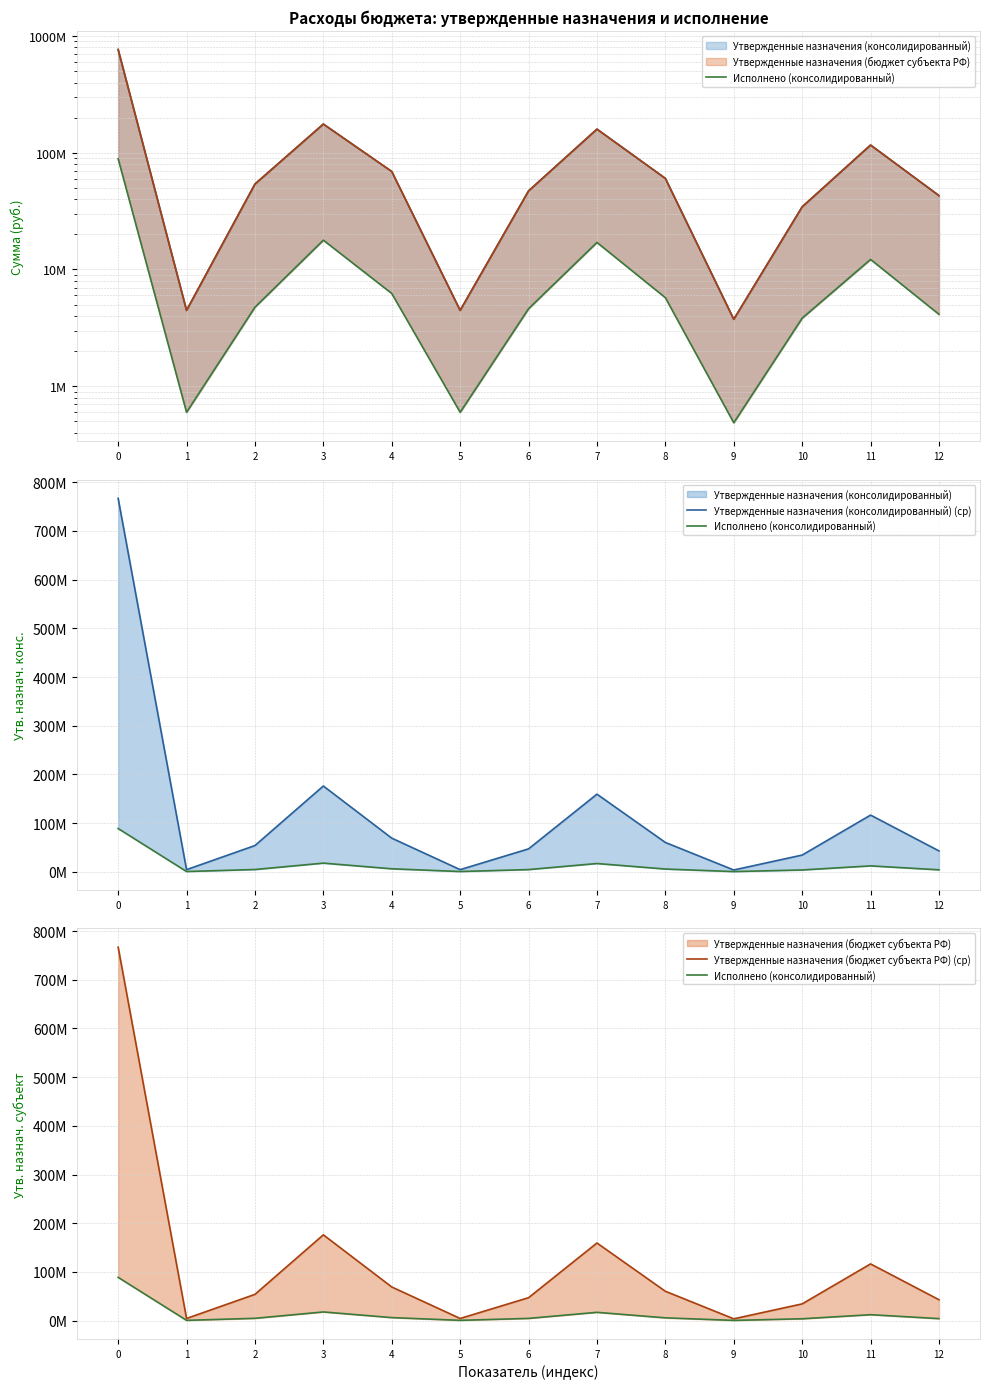

In Исполнено (консолидированный), how many points are higher than both neighbors (excluding endpoints)?

3